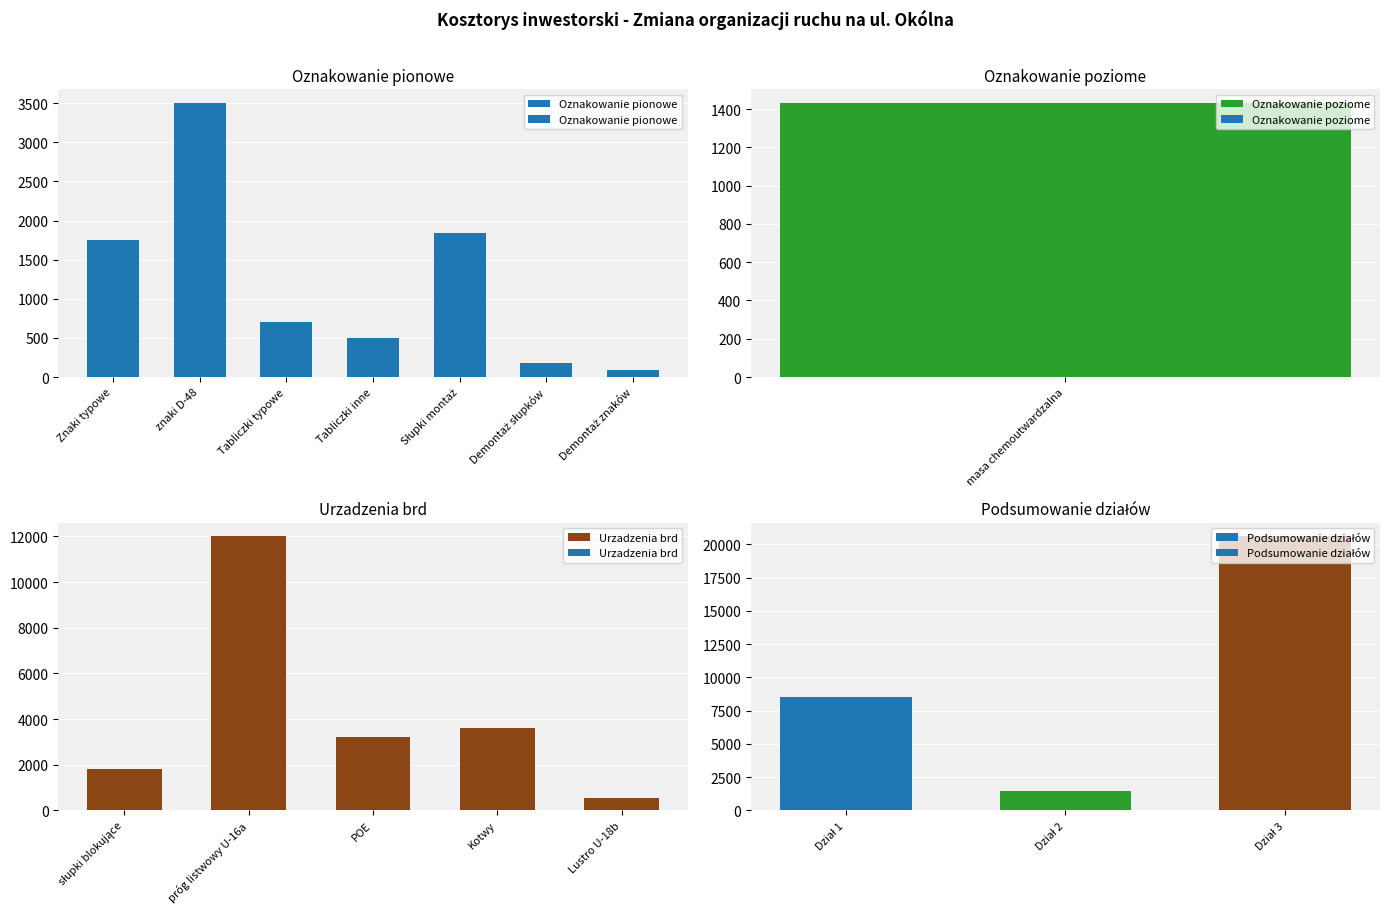

What is the difference between the second highest and second lowest values in the Oznakowanie pionowe series?

1660